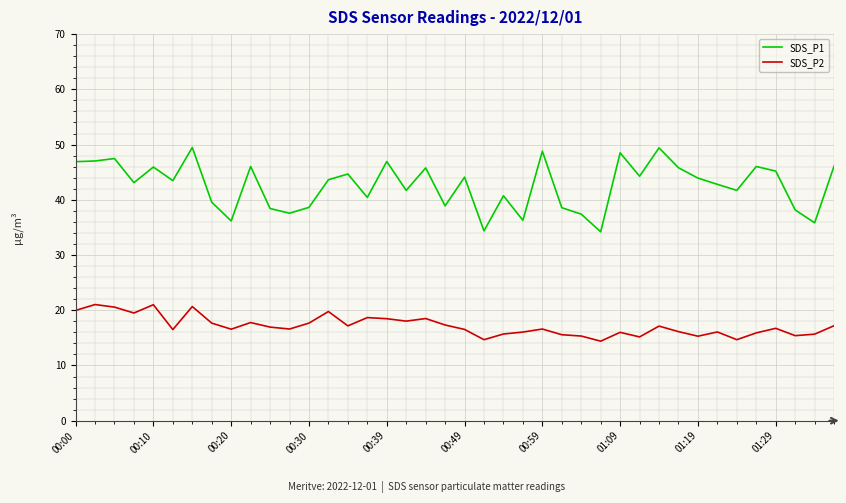

True or false: SDS_P2 has more than 1 points higher than both neighbors.

True